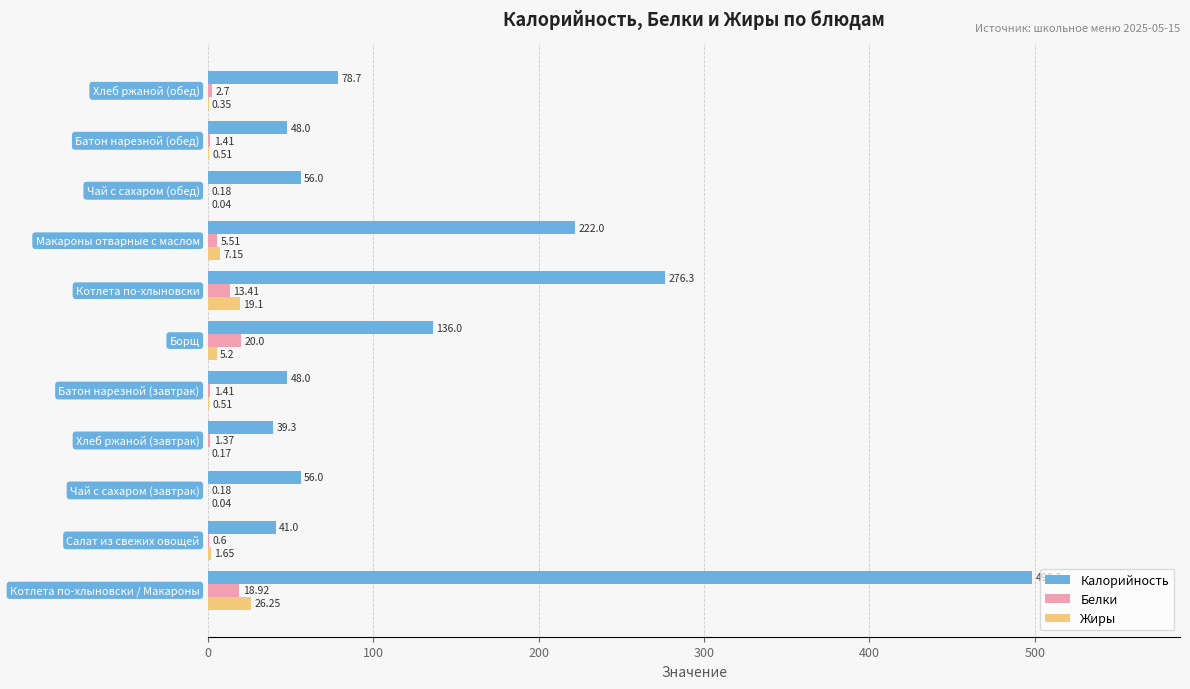

Which series has the largest total across all categories?

Калорийность